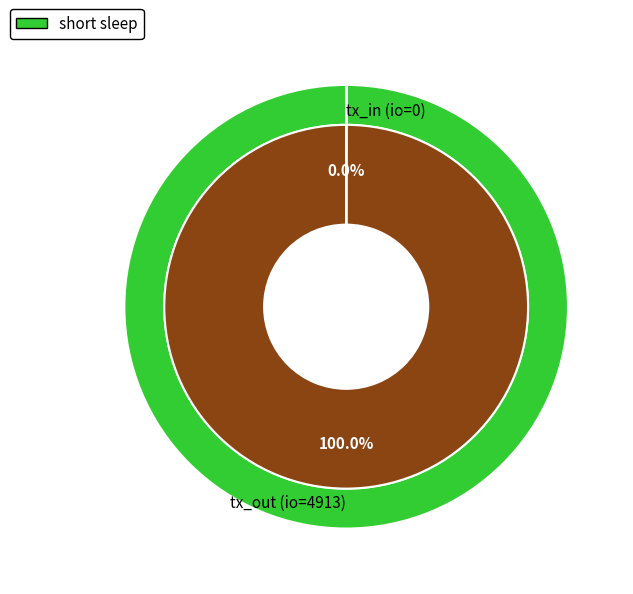

To the nearest percent, what is the average slice percentage?

50%